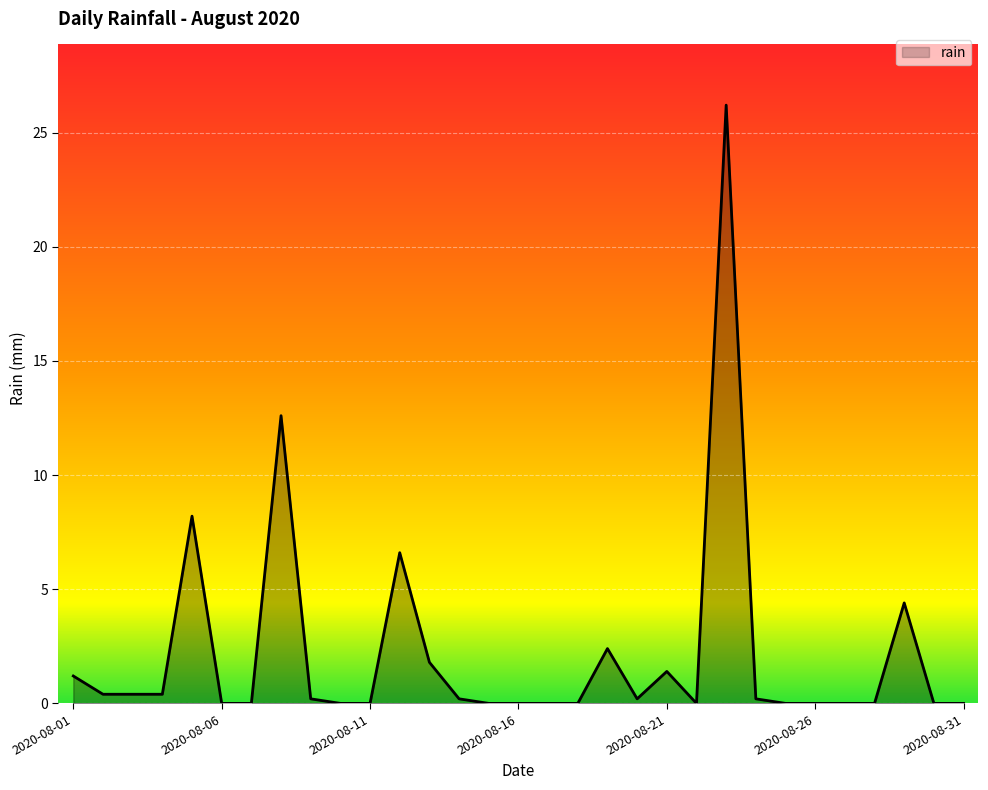

What is the greatest value displayed?

26.2